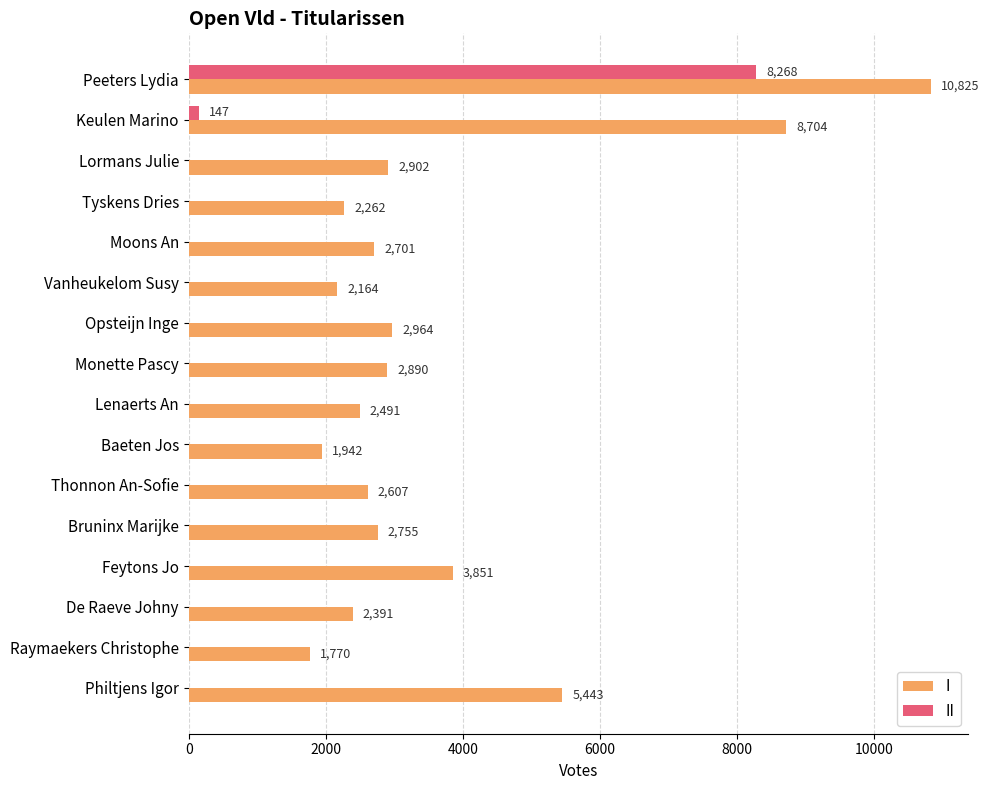

The II series shows 0 at Bruninx Marijke. True or false?

True